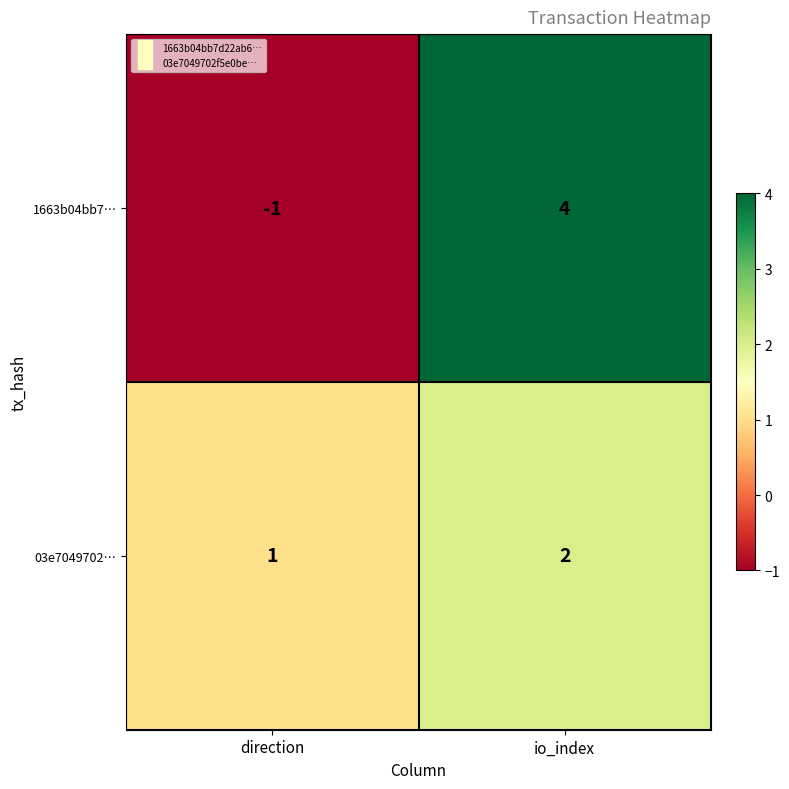

Reading left to right, what are all the values shown in this chart?

1663b04bb7…: -1	4
03e7049702…: 1	2